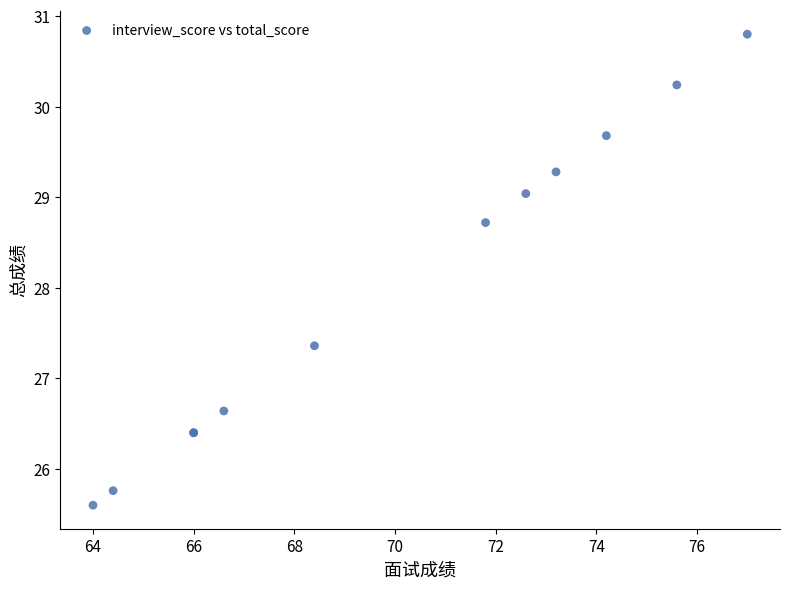

What Y value in the scatter plot is closest to 28?

27.4